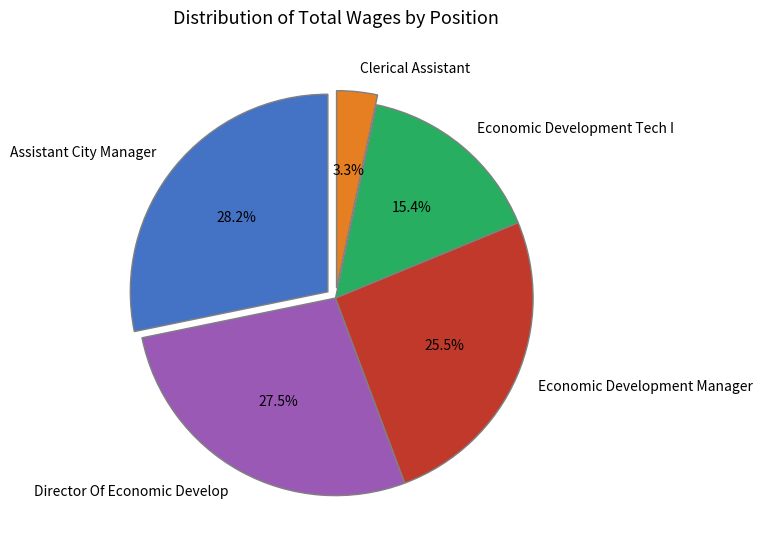

How much of the chart is everything except Clerical Assistant?

96.7%